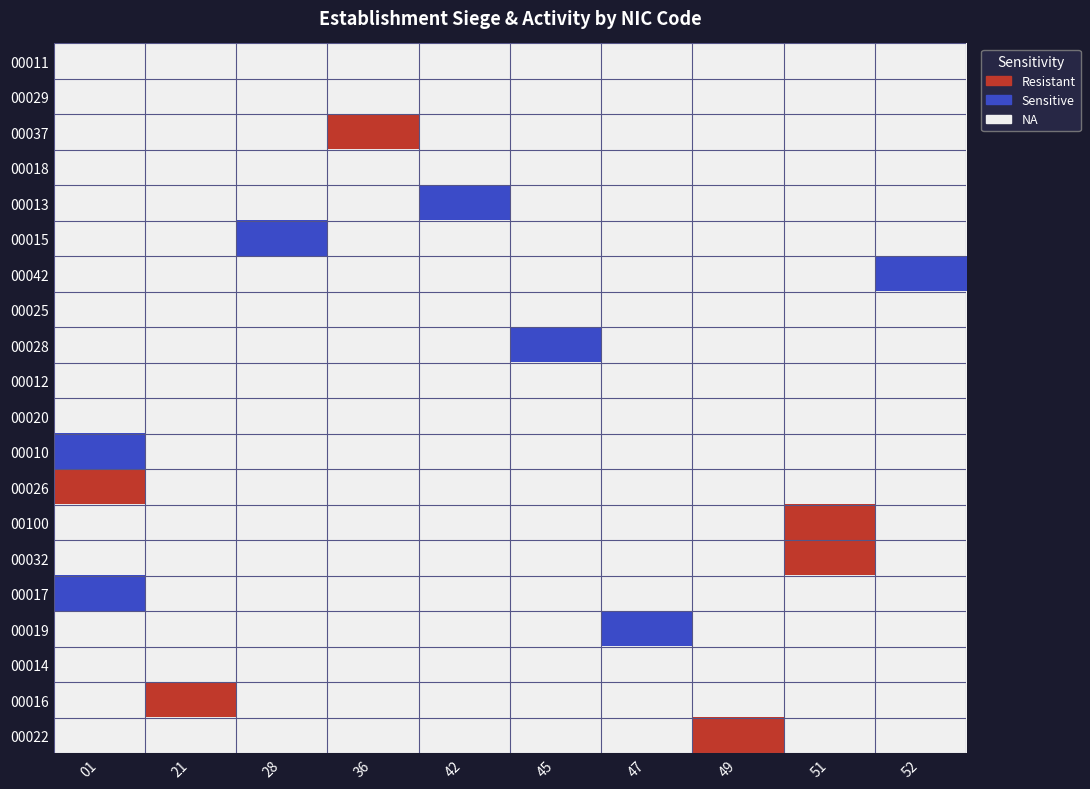

How many categories are shown in the chart?

10